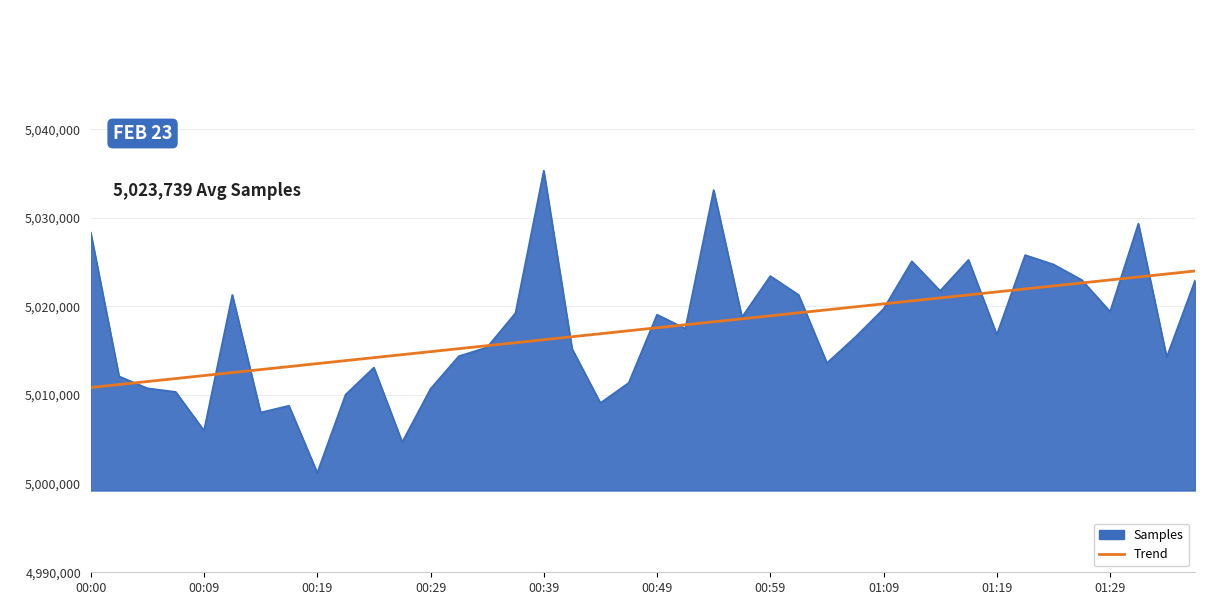

Rank the series by their maximum value, from highest to lowest.

Samples, Trend